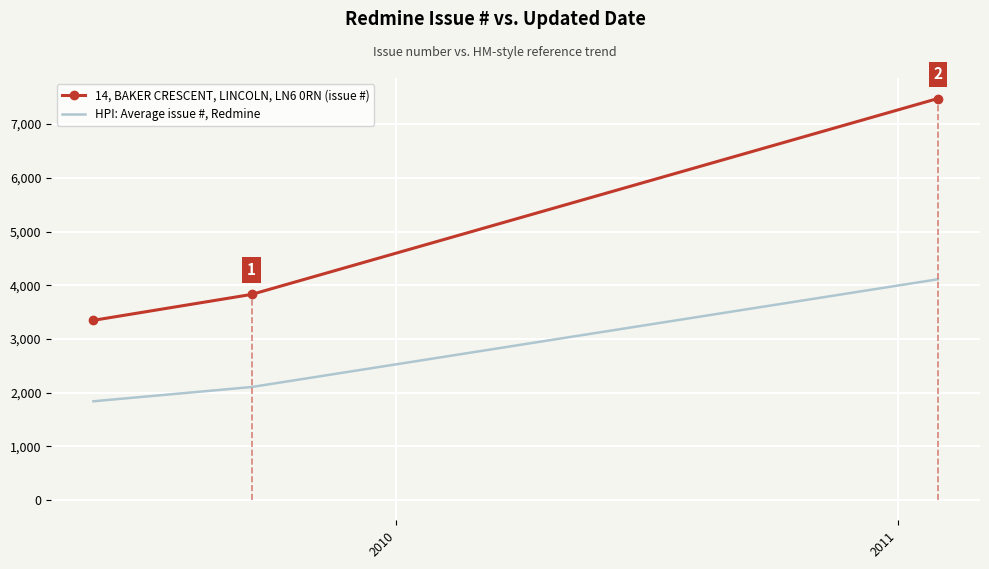

Is this an area chart (filled region under the line)?

No